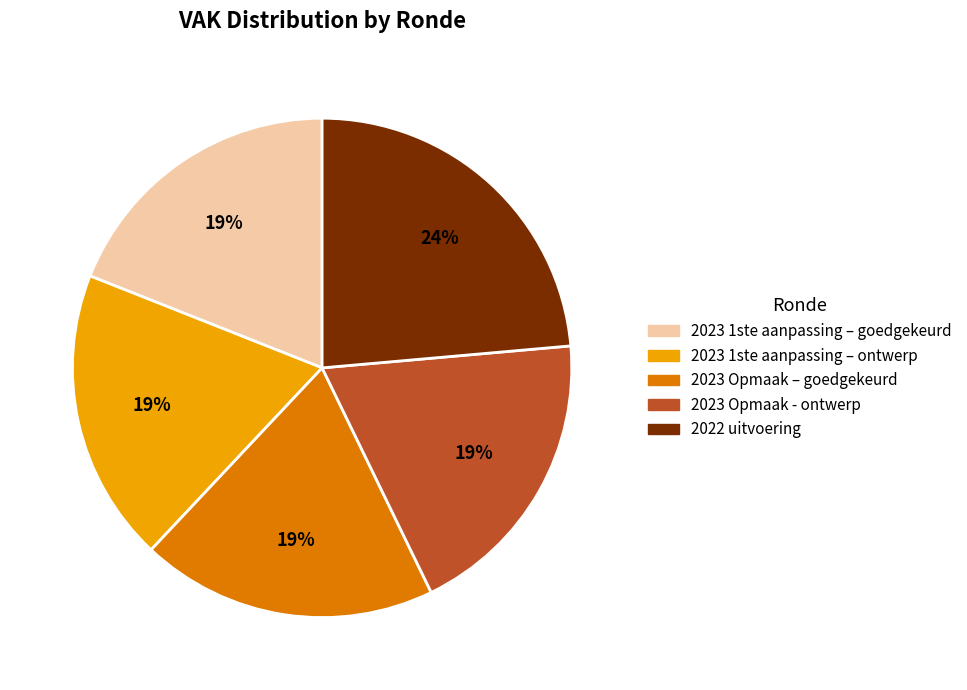

Does 2023 1ste aanpassing – goedgekeurd account for over 50% of the chart?

No